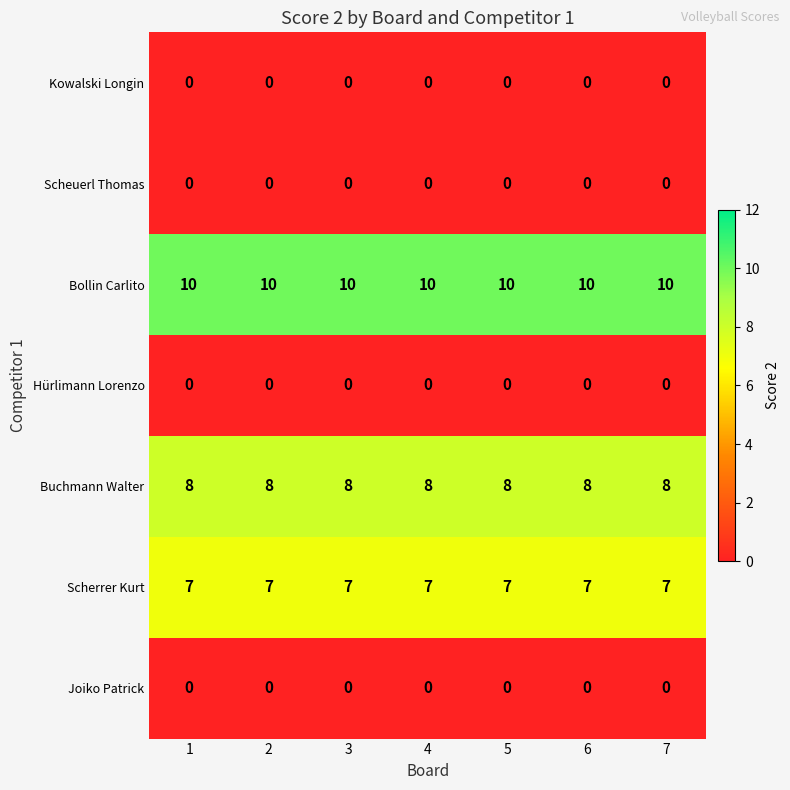

Is it true that Bollin Carlito equals 2 at 7?

False